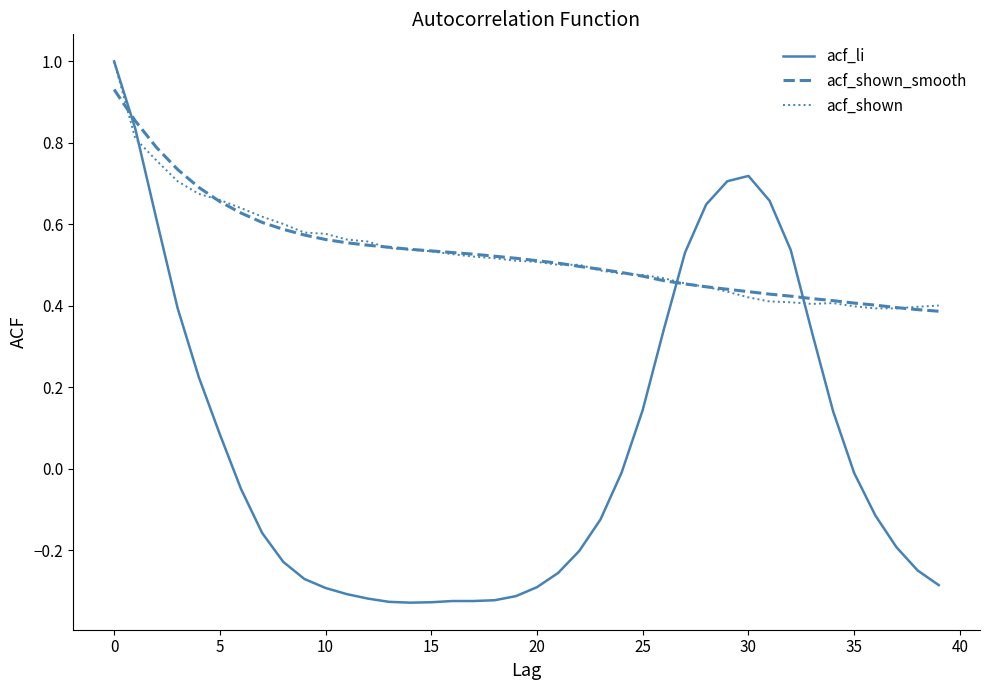

True or false: acf_li and acf_shown_smooth cross at least once.

True